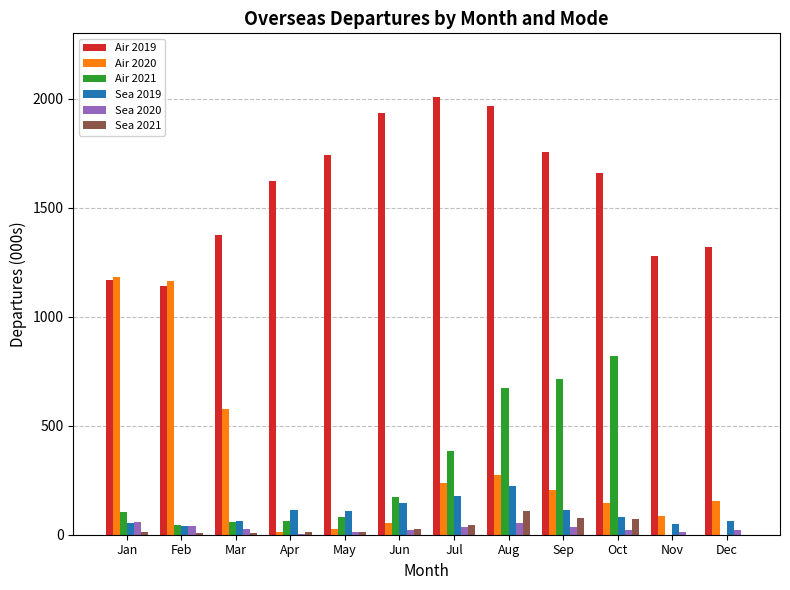

Which series changed the most between Oct and Dec?

Air 2021